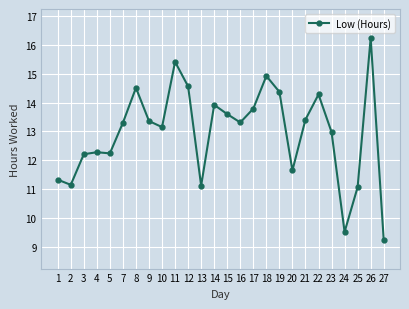

What is the greatest value displayed?

16.2